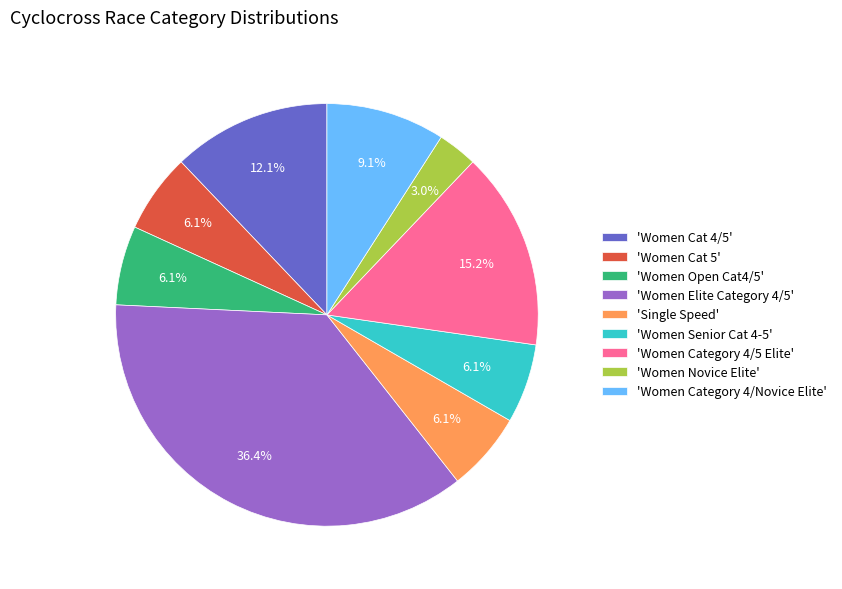

To the nearest percent, what is the difference between the largest and smallest slice percentages?

33%